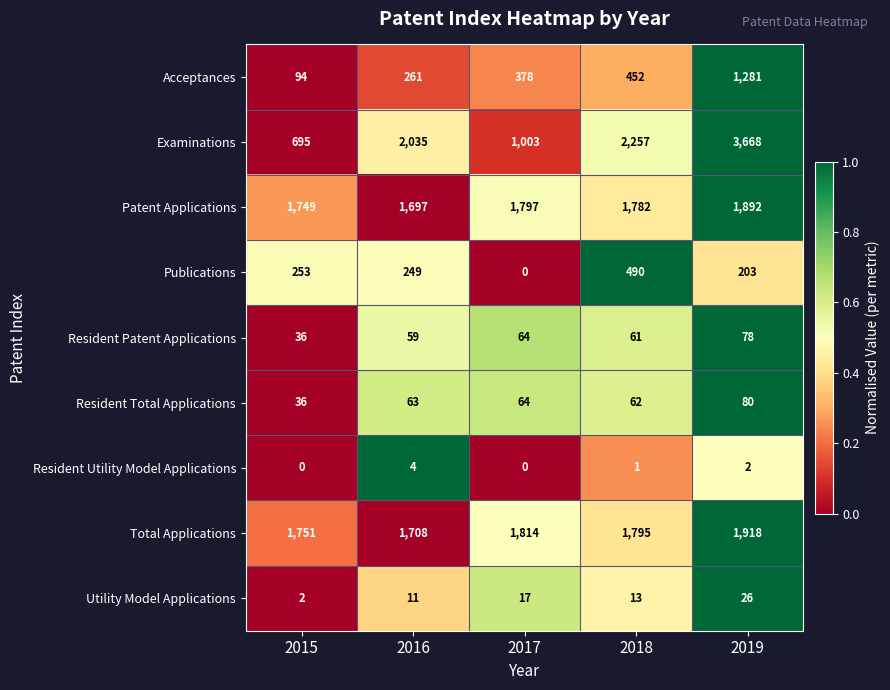

True or false: Resident Patent Applications has a value of 59 at 2016.

True